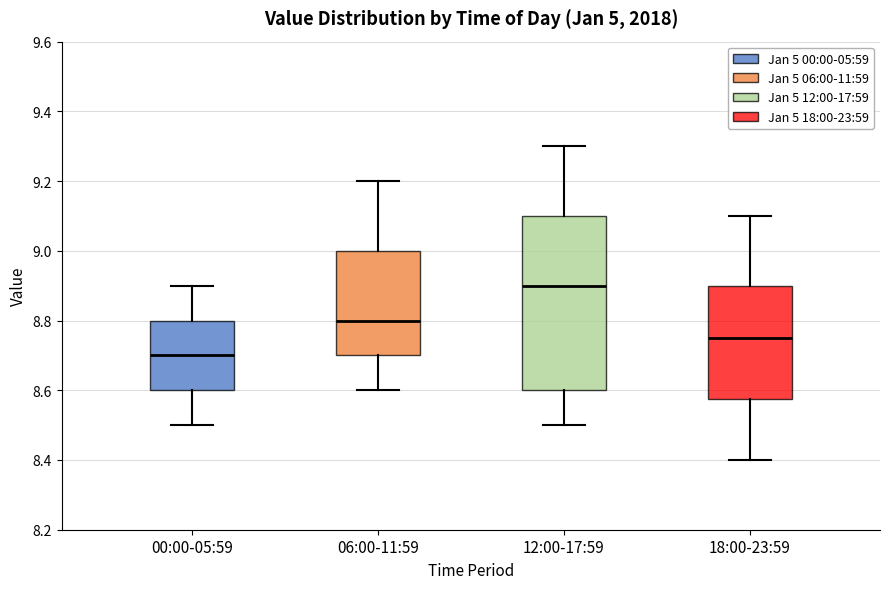

Which box's median line is the lowest?

00:00-05:59